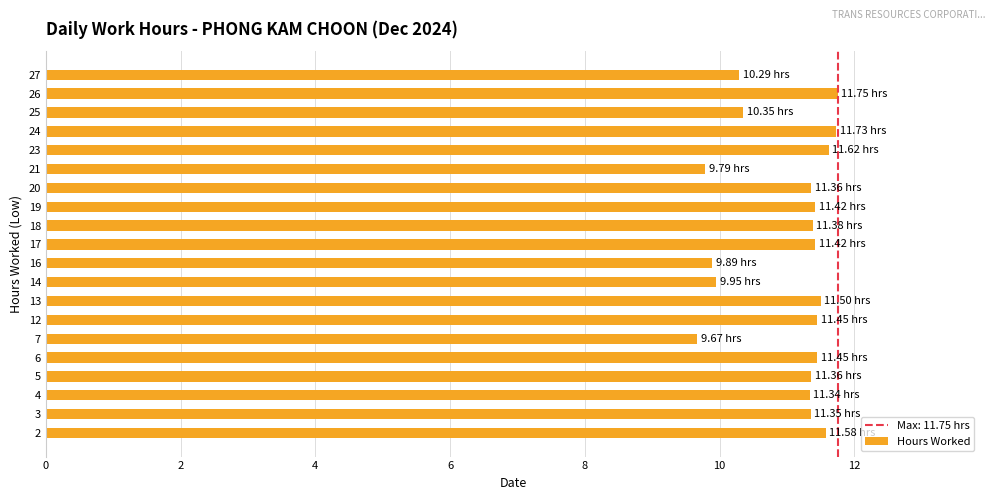

The value at 4 is 15.9. True or false?

False